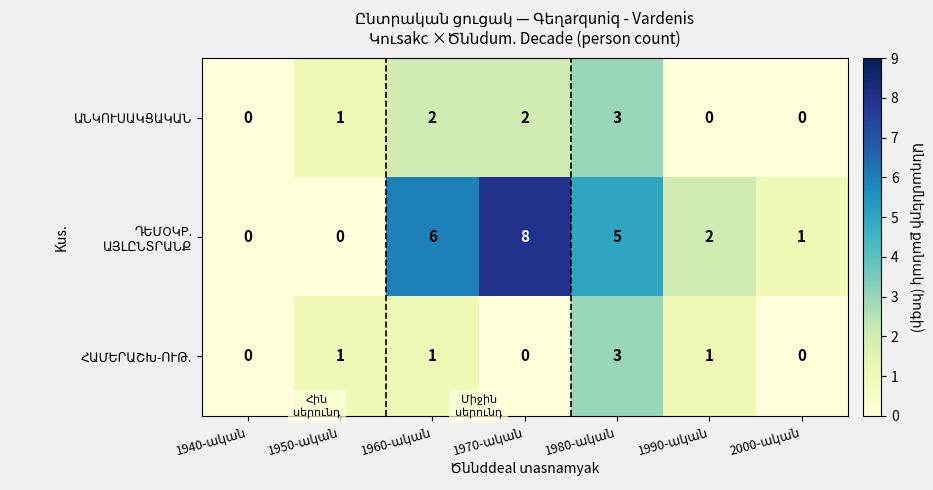

Is it true that ՀԱՄԵՐԱՇԽ-ՈՒԹ. equals 1 at 1960-ական?

True